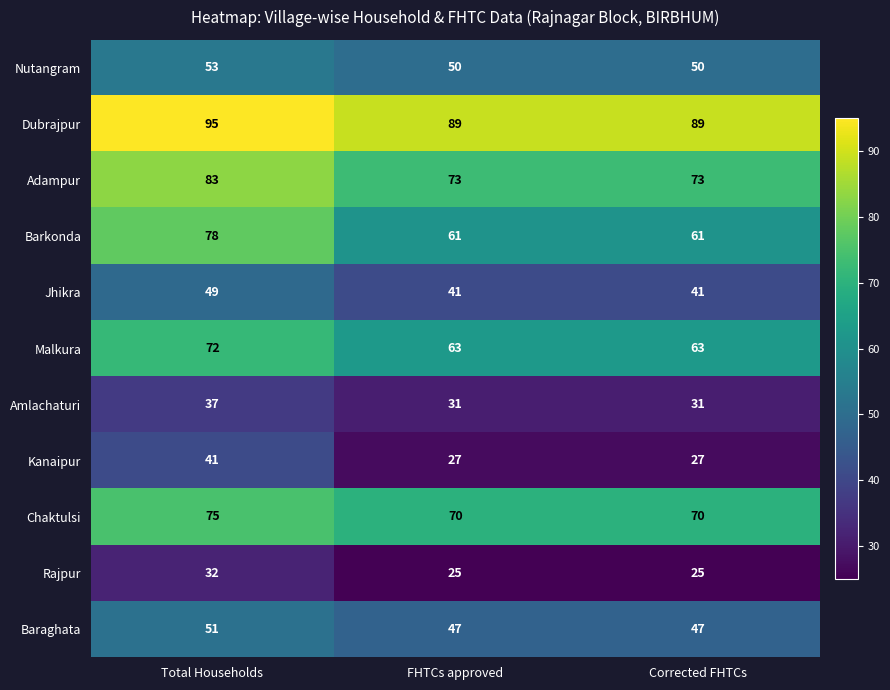

Which series has the largest total across all categories?

Dubrajpur